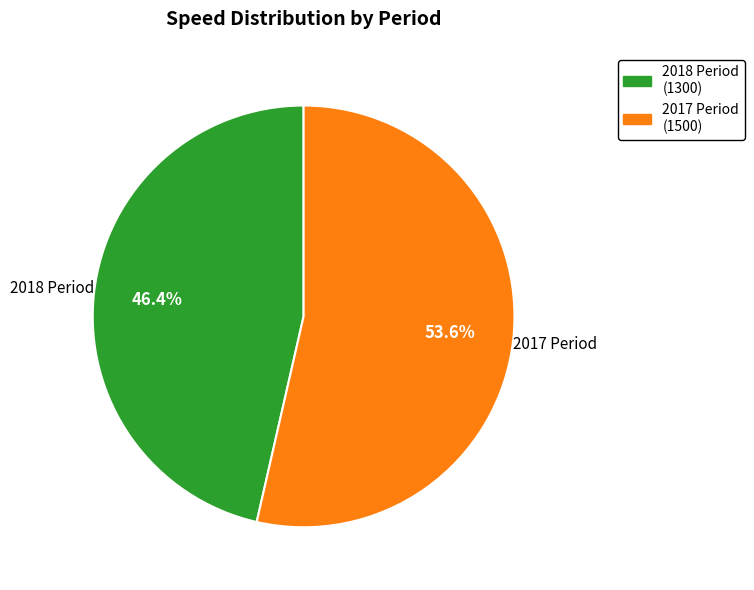

Approximately how many times larger is the value at 2018 Period compared to 2017 Period?

0.9